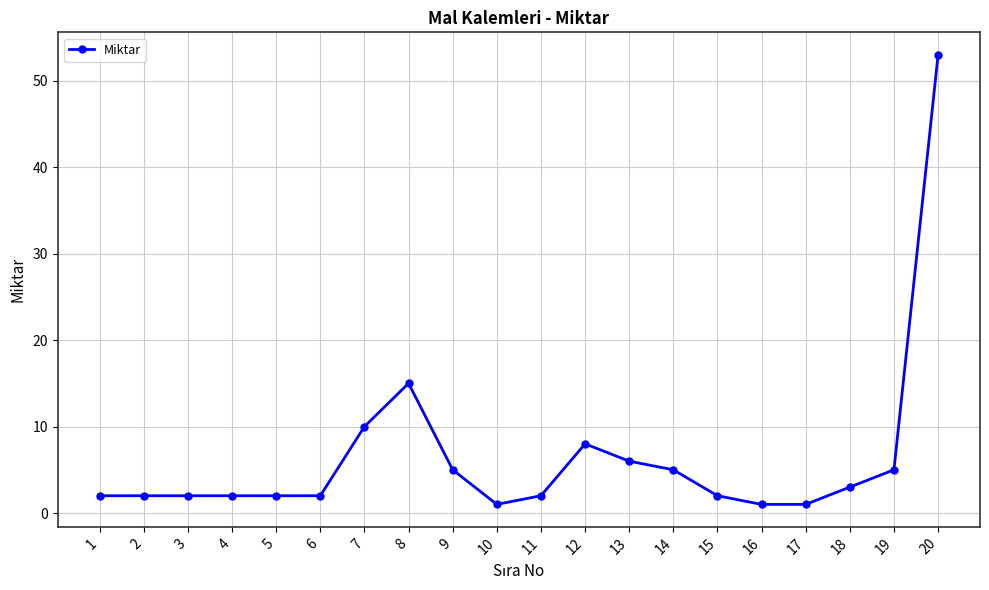

What is the change in value from 2 to 10?

-1